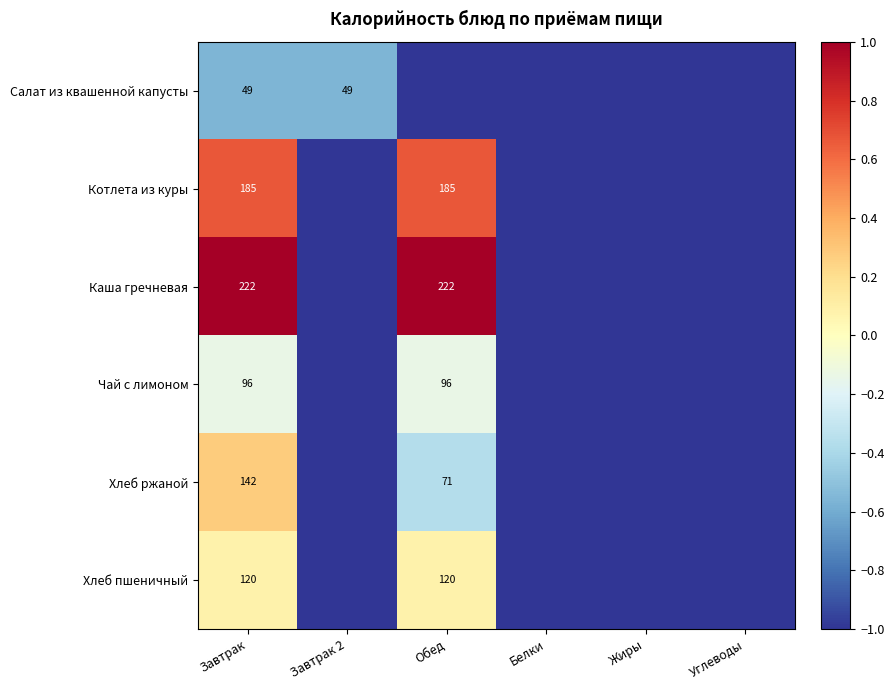

What is the spread (max minus min) of values at Завтрак?

173